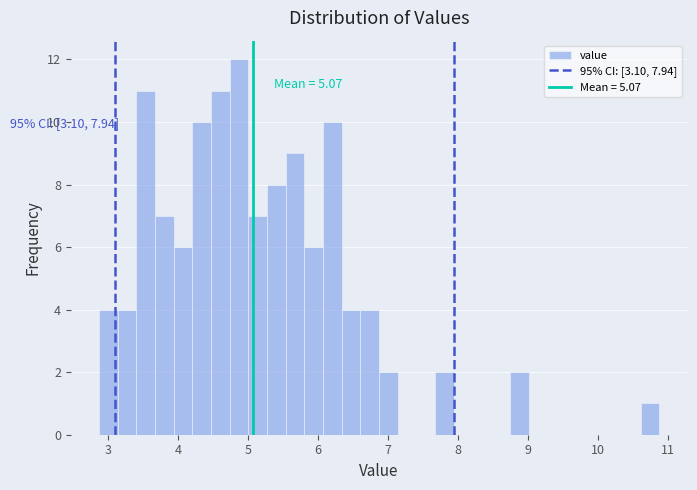

Around what value on the x-axis is the tallest bar? Give the approximate position of its centre, as read against the axis.

4.9